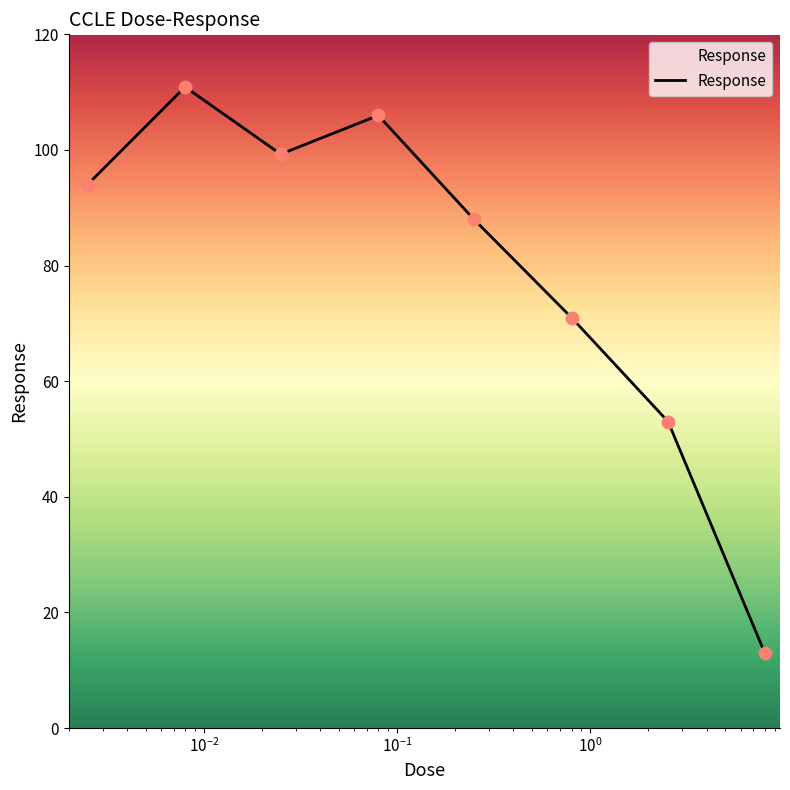

What is the maximum value shown in the chart?

110.9